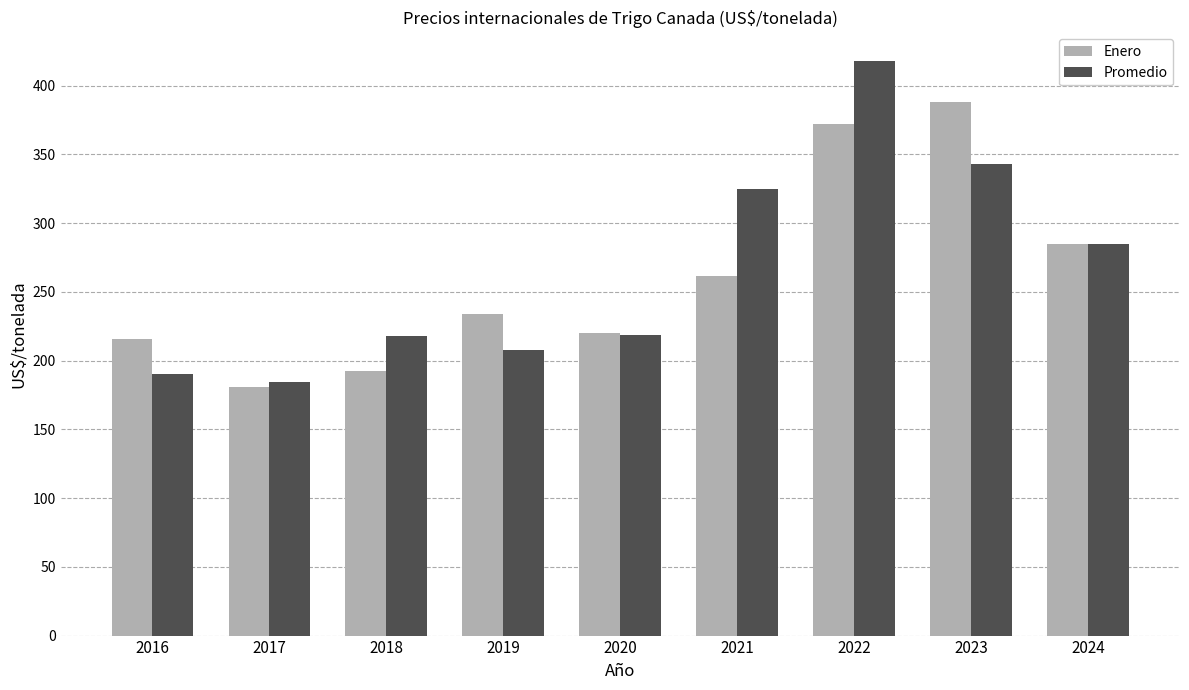

How many categories are shown in the chart?

9